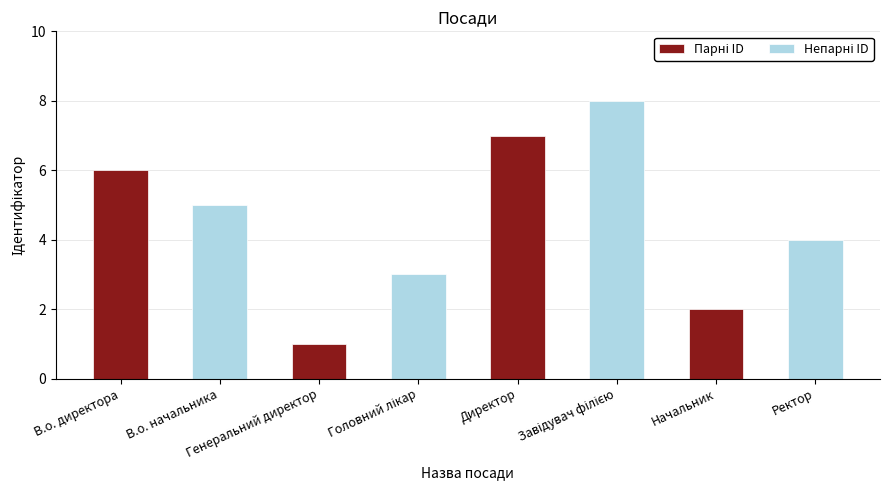

How many categories are shown in the chart?

4